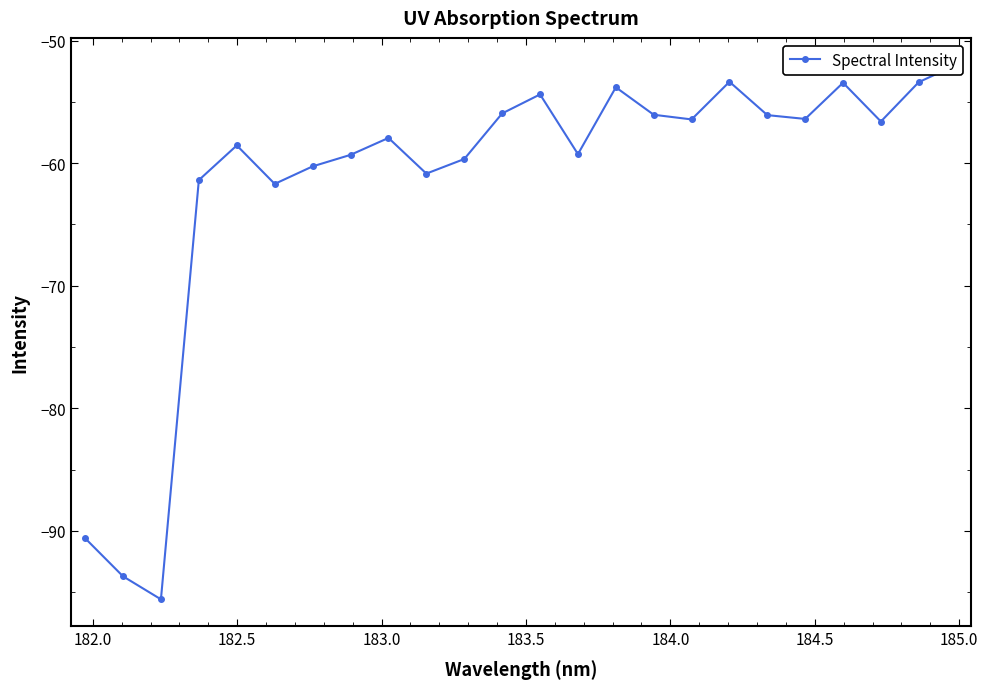

How many values are below -56?

17